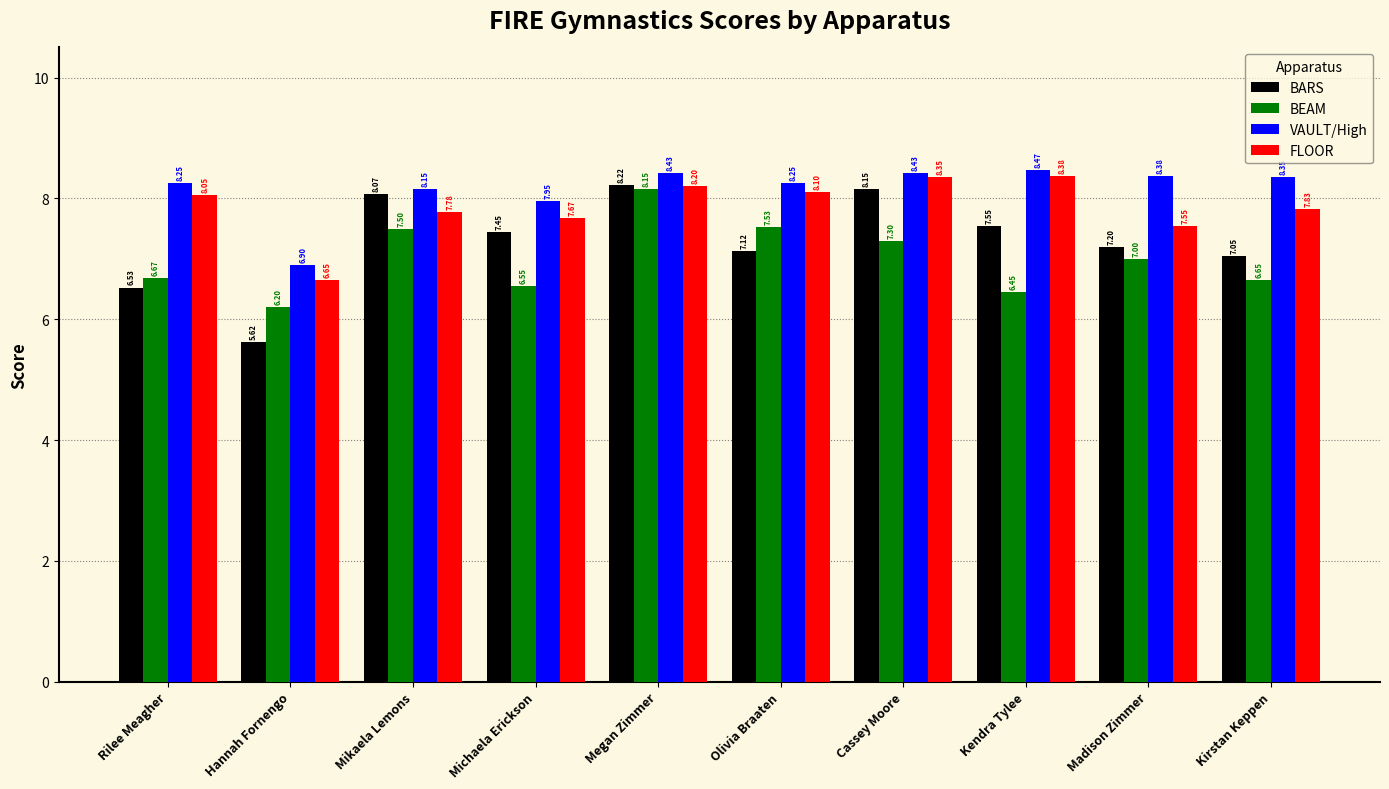

True or false: BEAM has a value of 7.5 at Olivia Braaten.

True